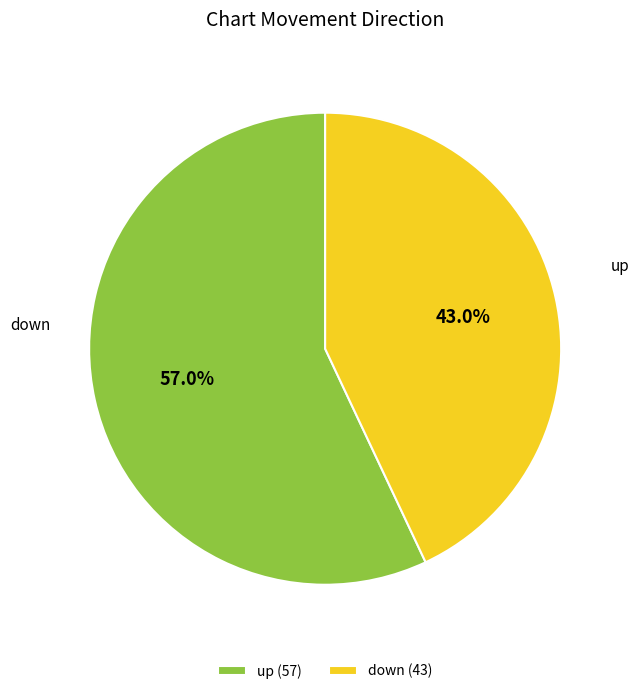

True or false: down accounts for 43% of the total.

True